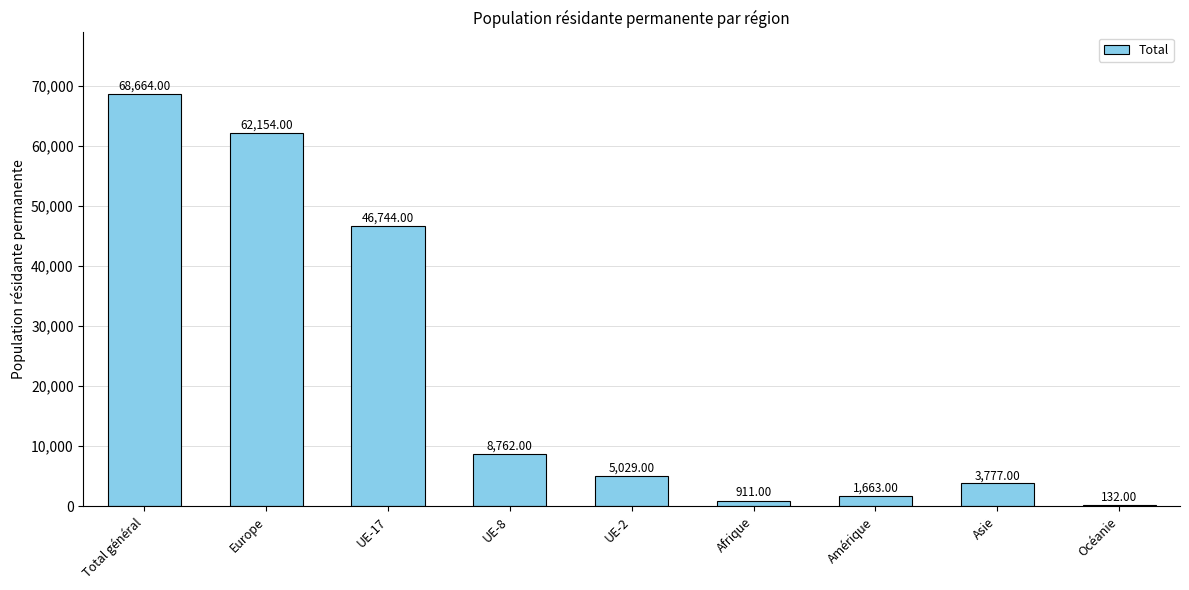

Where does the data first go above 5029?

Total général